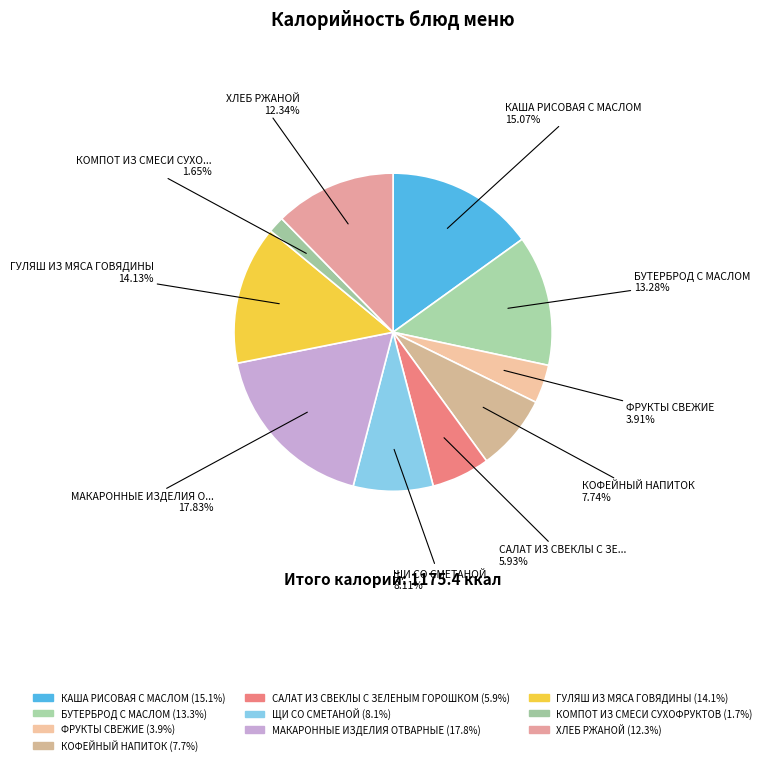

Count the number of slices in the pie.

10